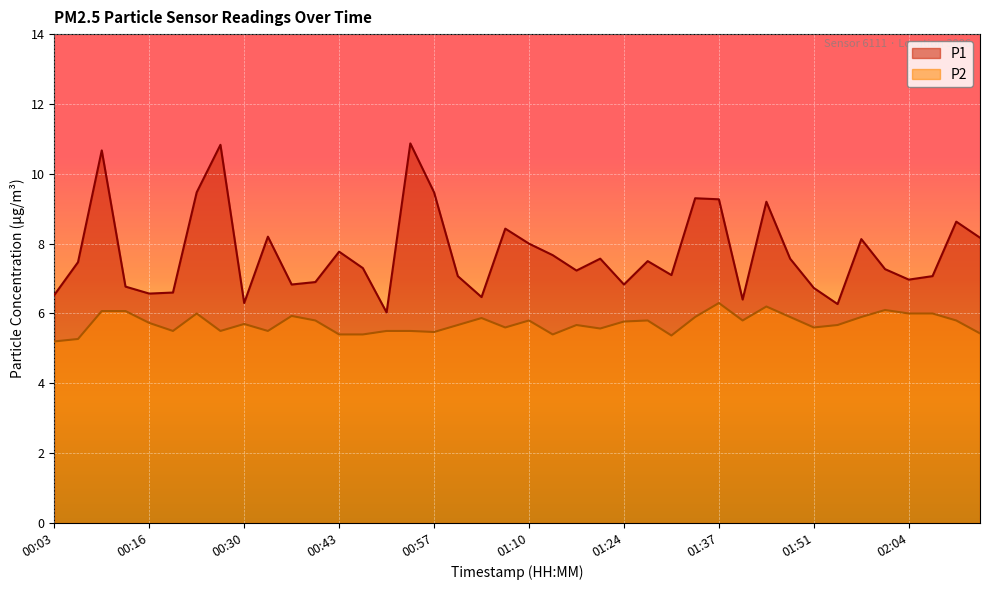

In P1, how many points are lower than both neighbors (excluding endpoints)?

11